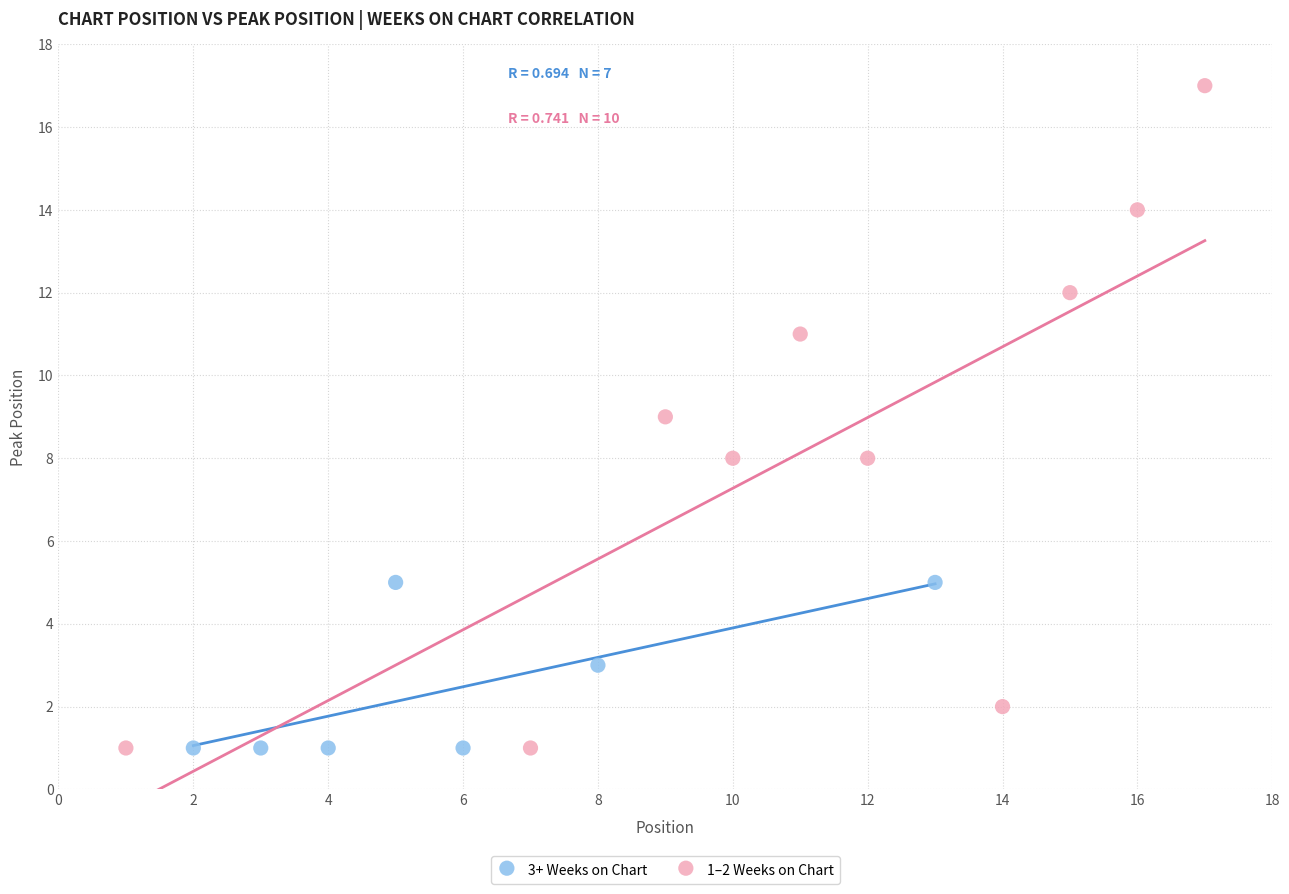

What are all the series names shown in the legend?

3+ Weeks on Chart, 1–2 Weeks on Chart